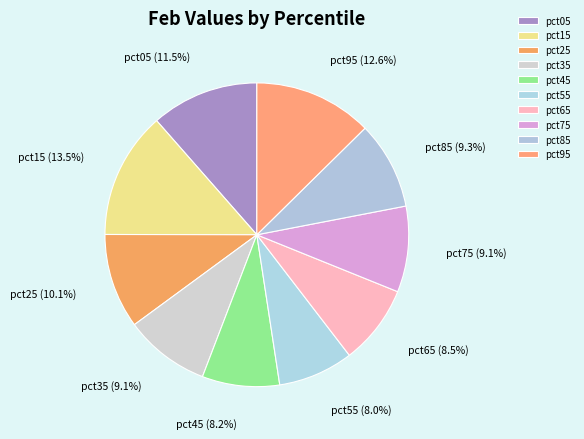

Is pct25 the majority of the pie?

No